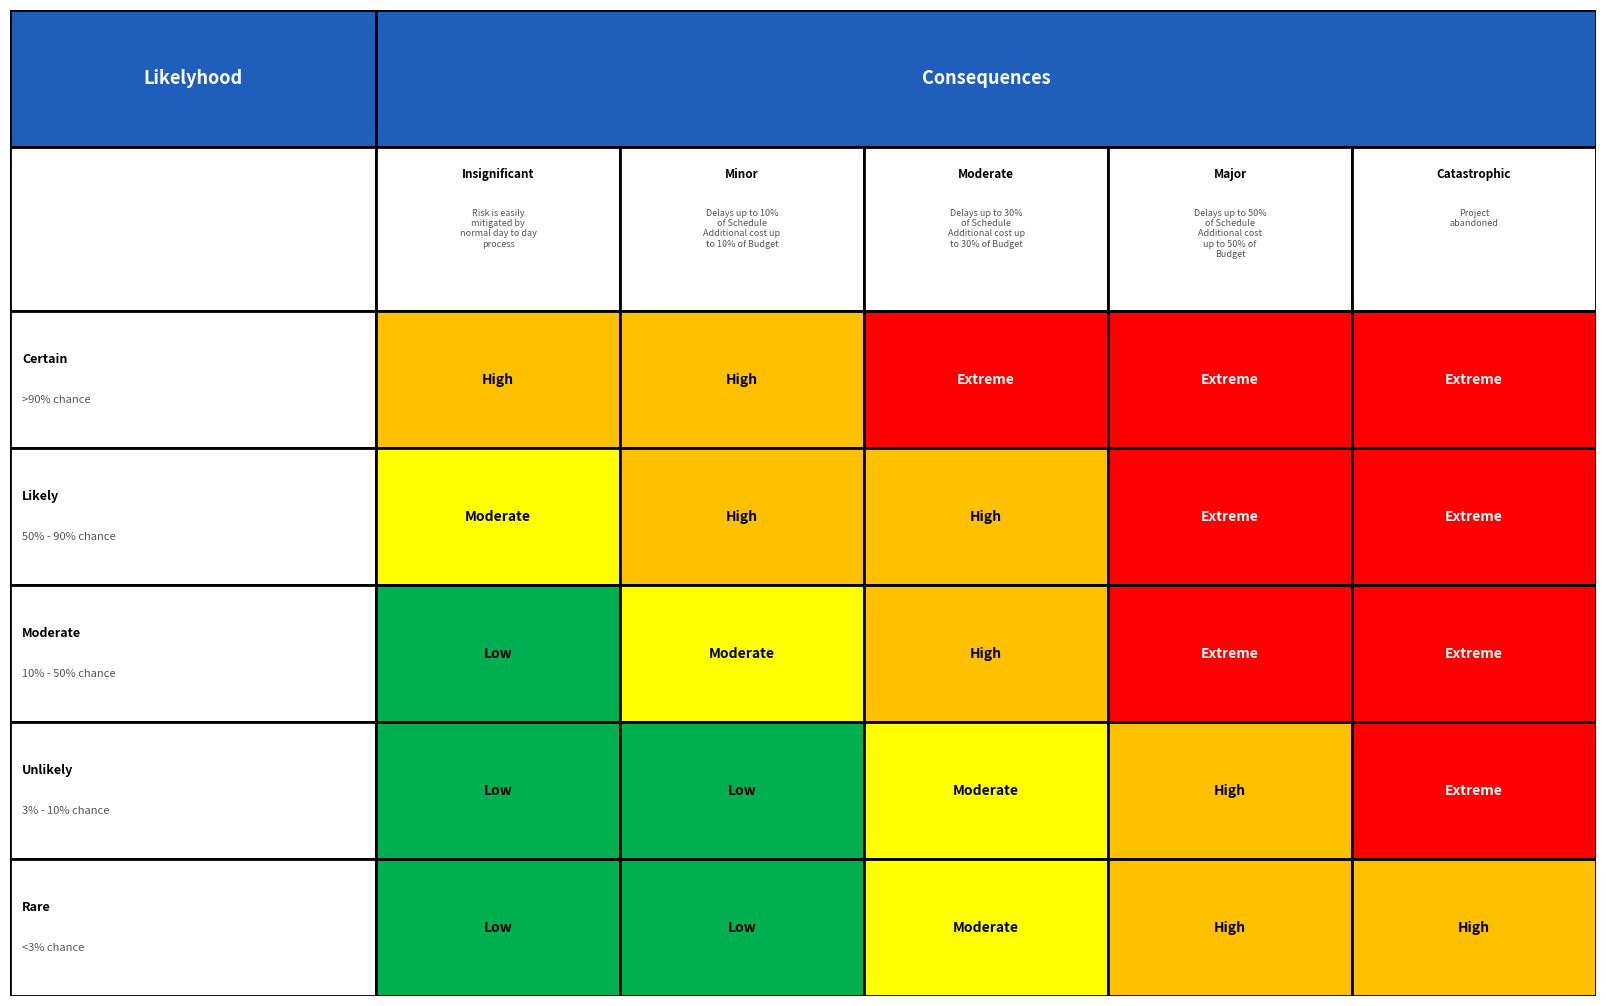

The Likely
50% - 90% chance series shows 3 at 3. True or false?

True